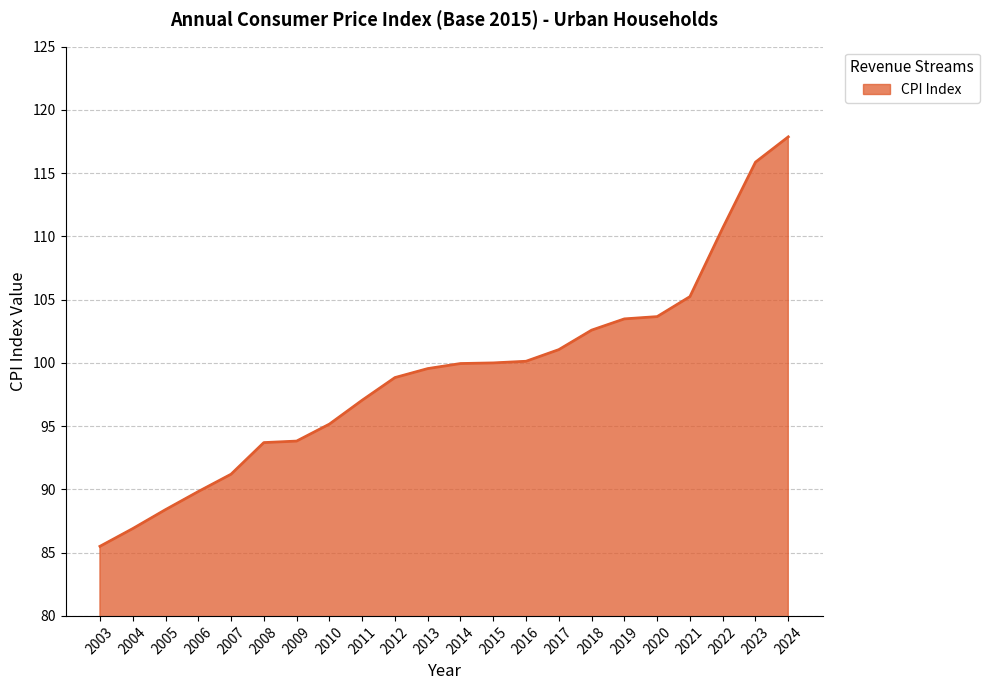

Is it true that the value at 2004 is 145.0?

False